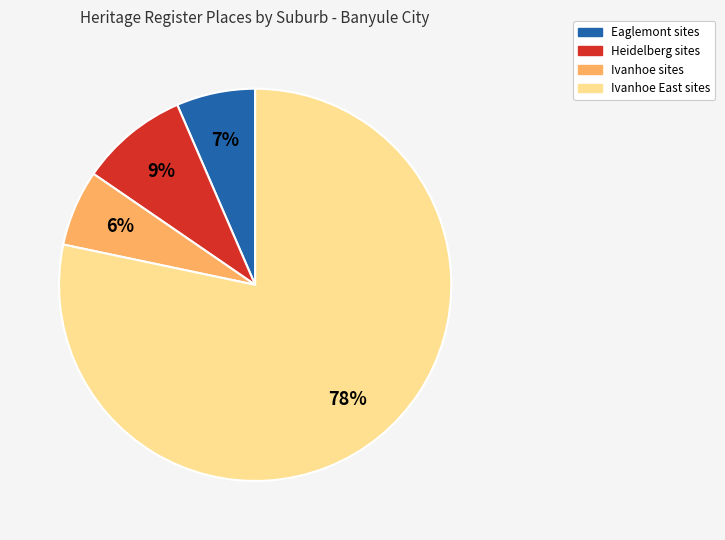

Is there any slice that represents more than half of the pie?

Yes